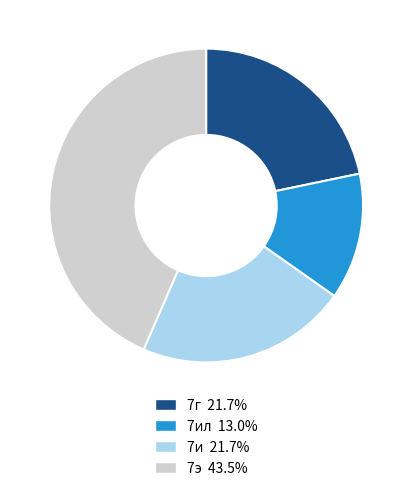

Does any single category account for the majority?

No